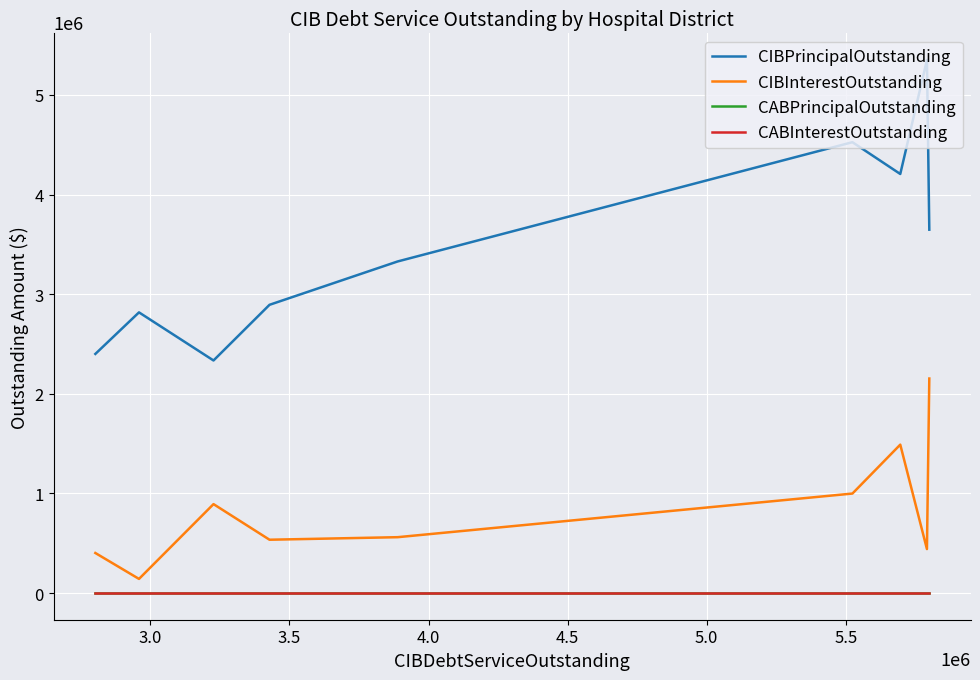

What are all the series names shown in the legend?

CIBPrincipalOutstanding, CIBInterestOutstanding, CABPrincipalOutstanding, CABInterestOutstanding